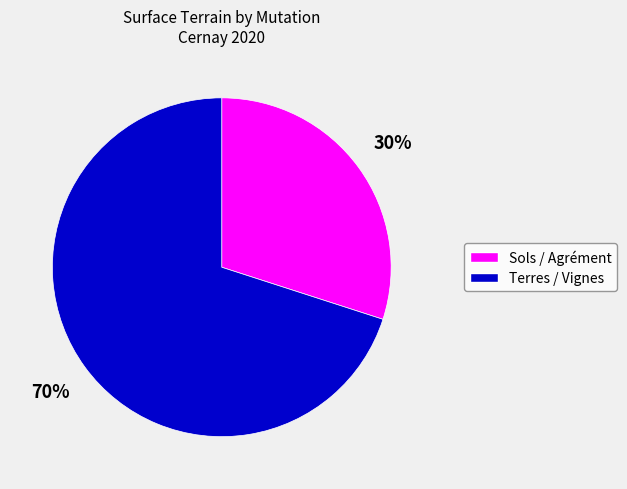

Does any single category account for the majority?

Yes